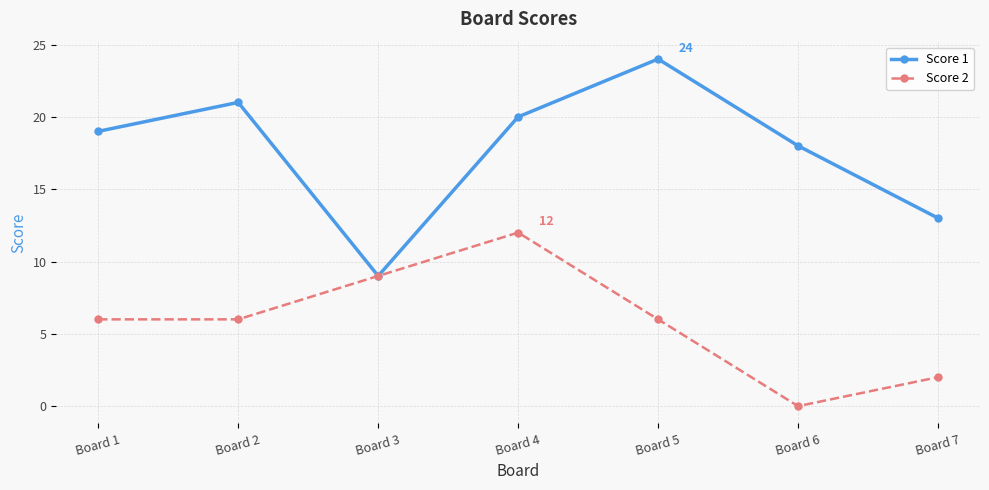

Rank the series by their average value, from highest to lowest.

Score 1, Score 2